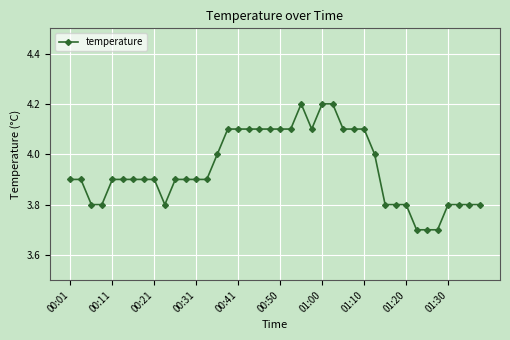

What is the greatest value displayed?

4.2